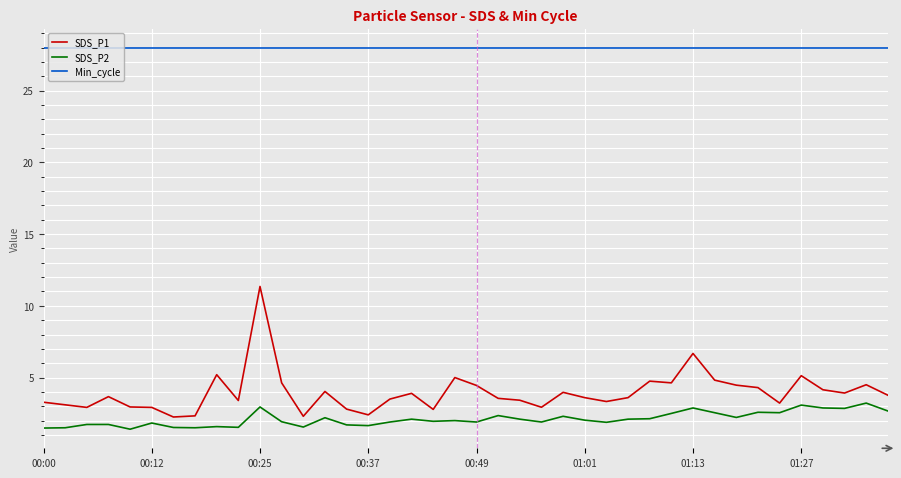

Which series has the largest range (max minus min)?

SDS_P1